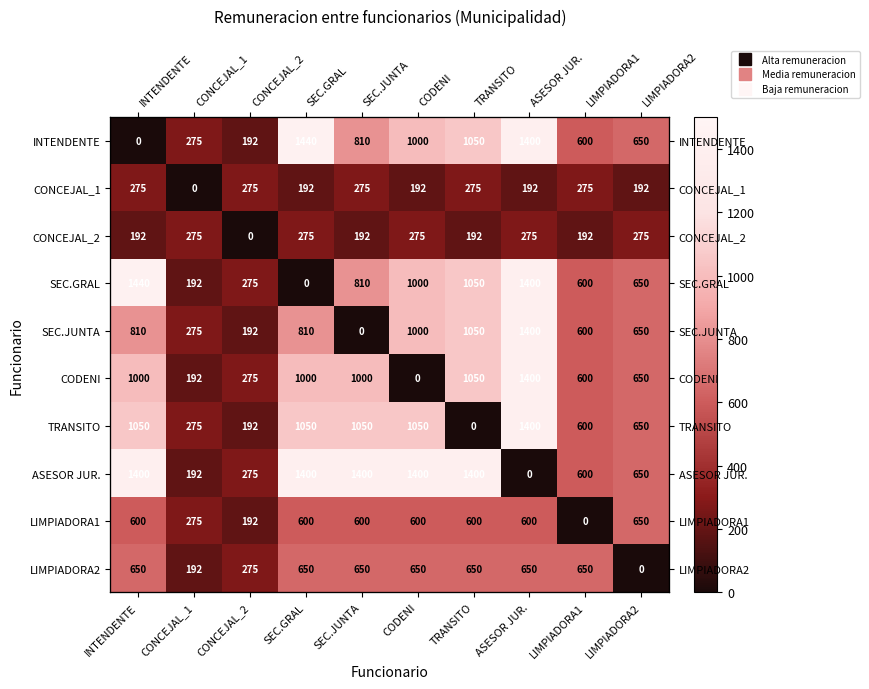

Which series has the widest spread of values?

INTENDENTE